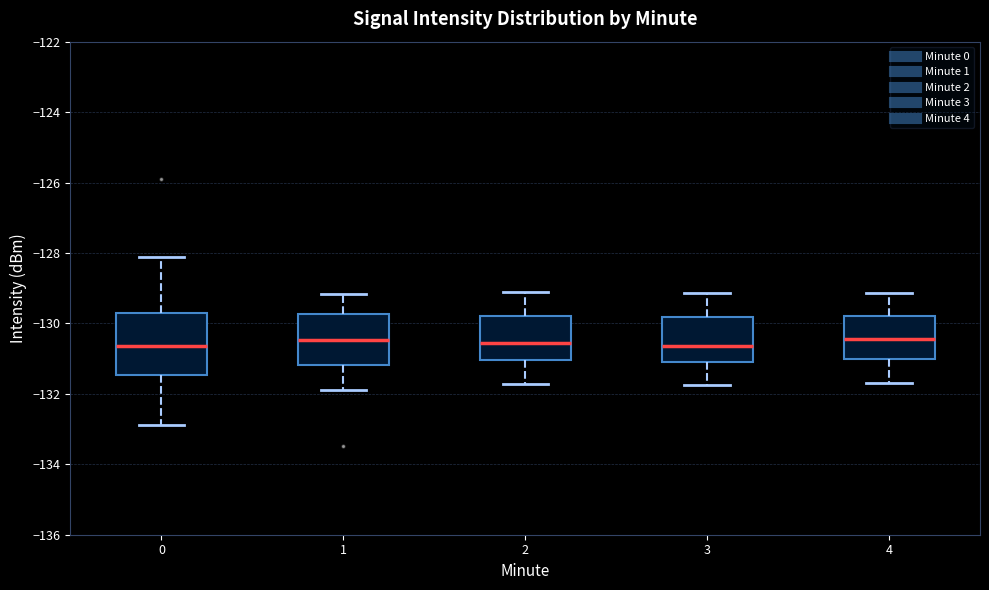

Reading left to right, read every box against the y-axis: the position of its median line, the range the box covers, and the ends of its whiskers. The values are not printed on the chart, so give them approximately, as read against the axis.

0: median -130.6, box -131.4 to -129.6, whiskers -132.8 to -128.2
1: median -130.4, box -131.2 to -129.8, whiskers -131.8 to -129.2
2: median -130.6, box -131.0 to -129.8, whiskers -131.8 to -129.2
3: median -130.6, box -131.2 to -129.8, whiskers -131.8 to -129.2
4: median -130.4, box -131.0 to -129.8, whiskers -131.6 to -129.2